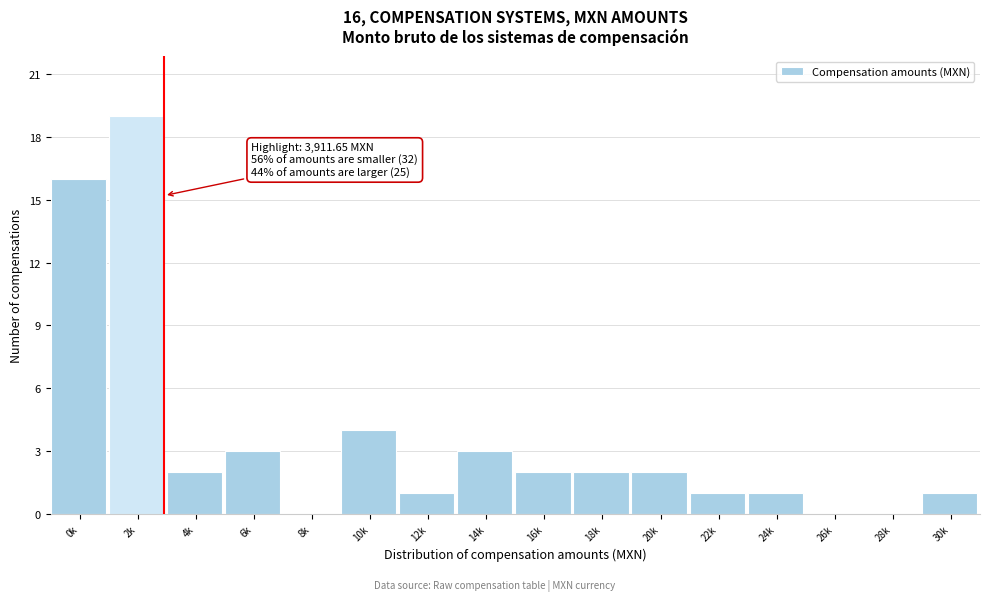

Reading right to left, what are all the values shown in this chart?

30k=1	28k=0	26k=0	24k=1	22k=1	20k=2	18k=2	16k=2	14k=3	12k=1	10k=4	8k=0	6k=3	4k=2	2k=19	0k=16